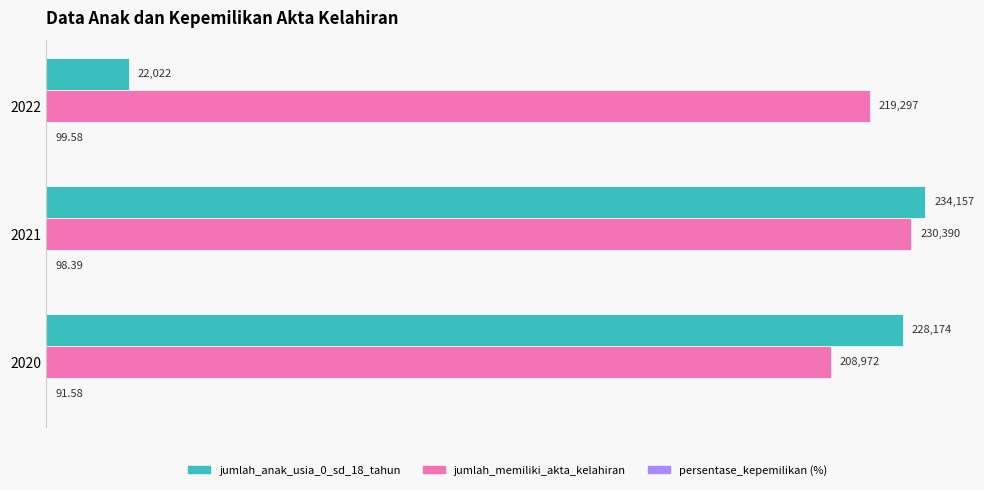

At which category is the sum across all series the highest?

2021